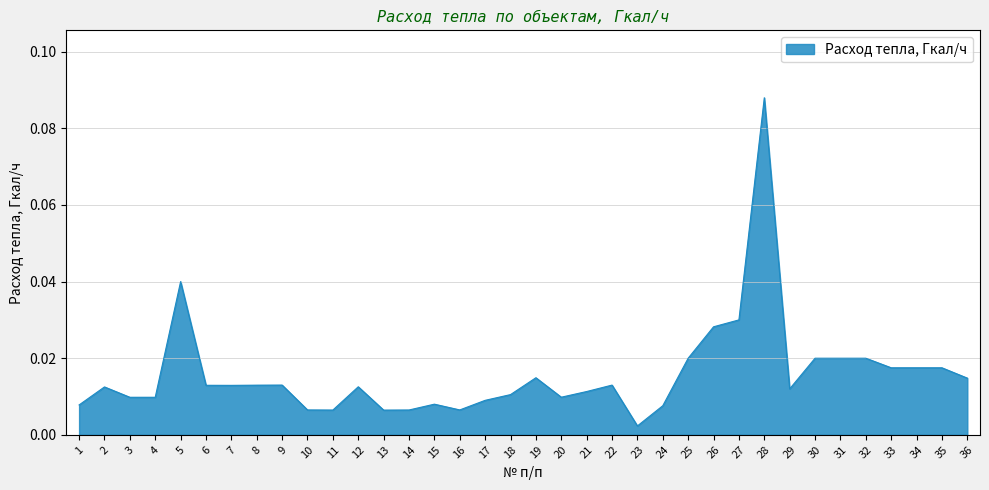

Which label corresponds to the smallest value in the chart?

23